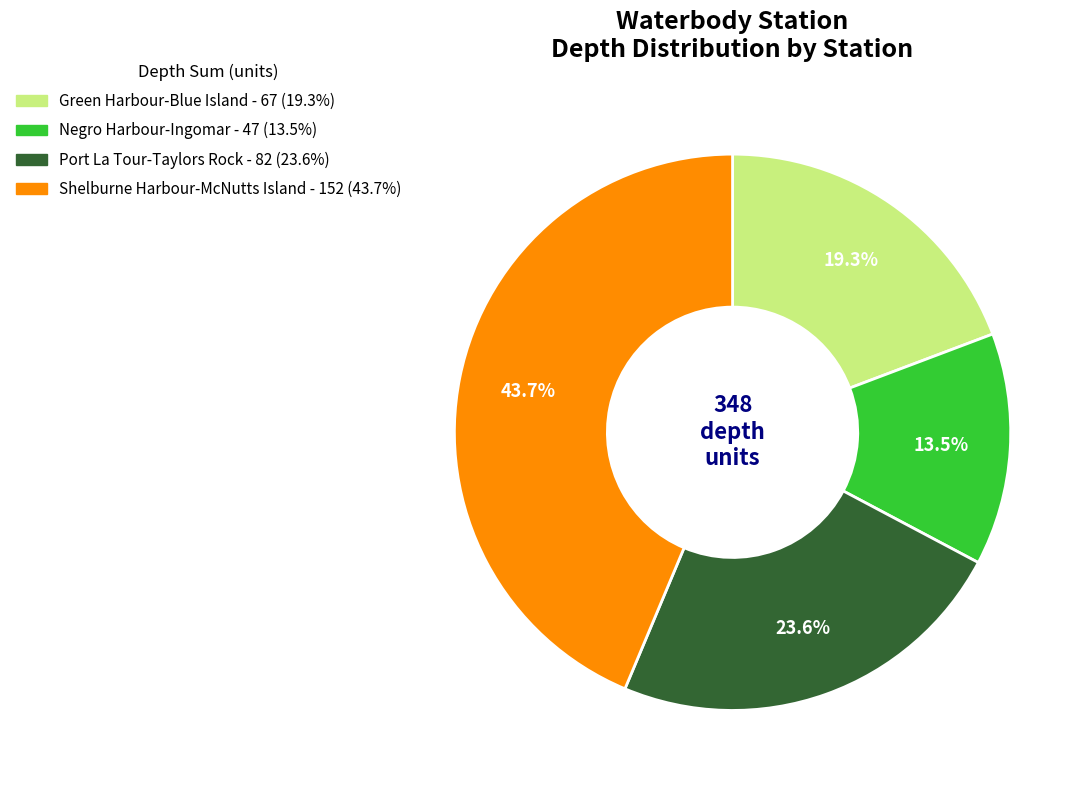

What is the total percentage of Negro Harbour-Ingomar and Port La Tour-Taylors Rock?

37.1%